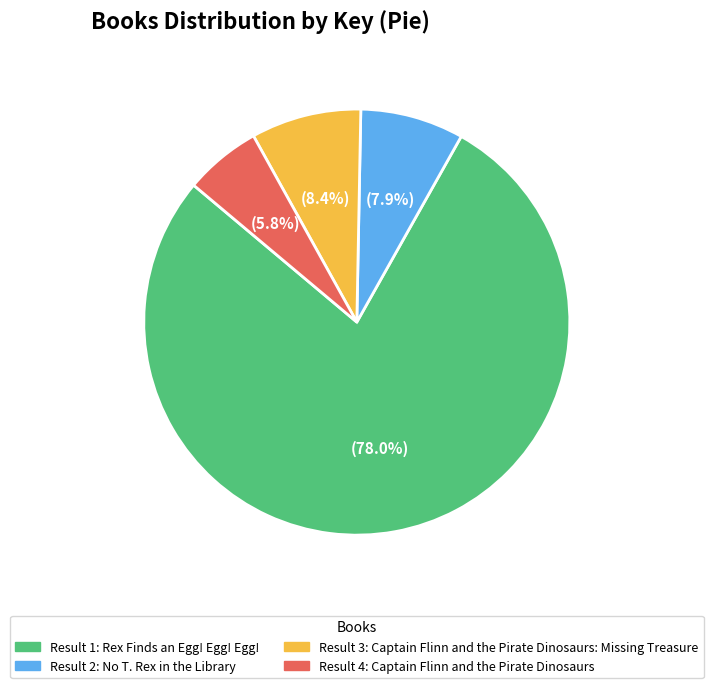

Is there any slice that represents more than half of the pie?

Yes